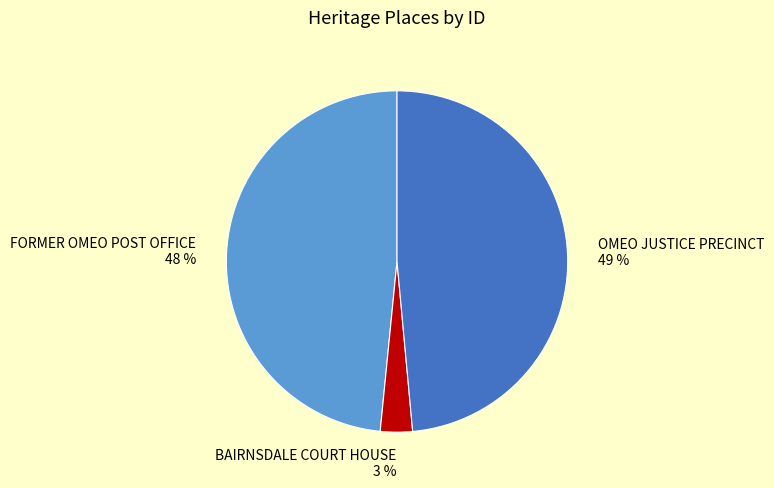

The FORMER OMEO POST OFFICE slice represents 35% of the pie. True or false?

False